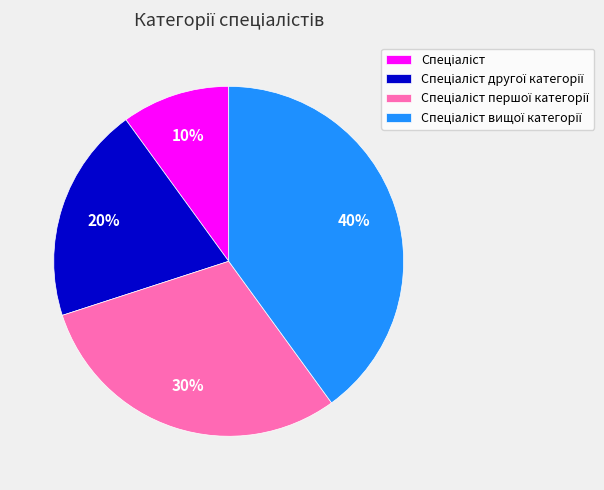

Is there a majority slice in this chart?

No